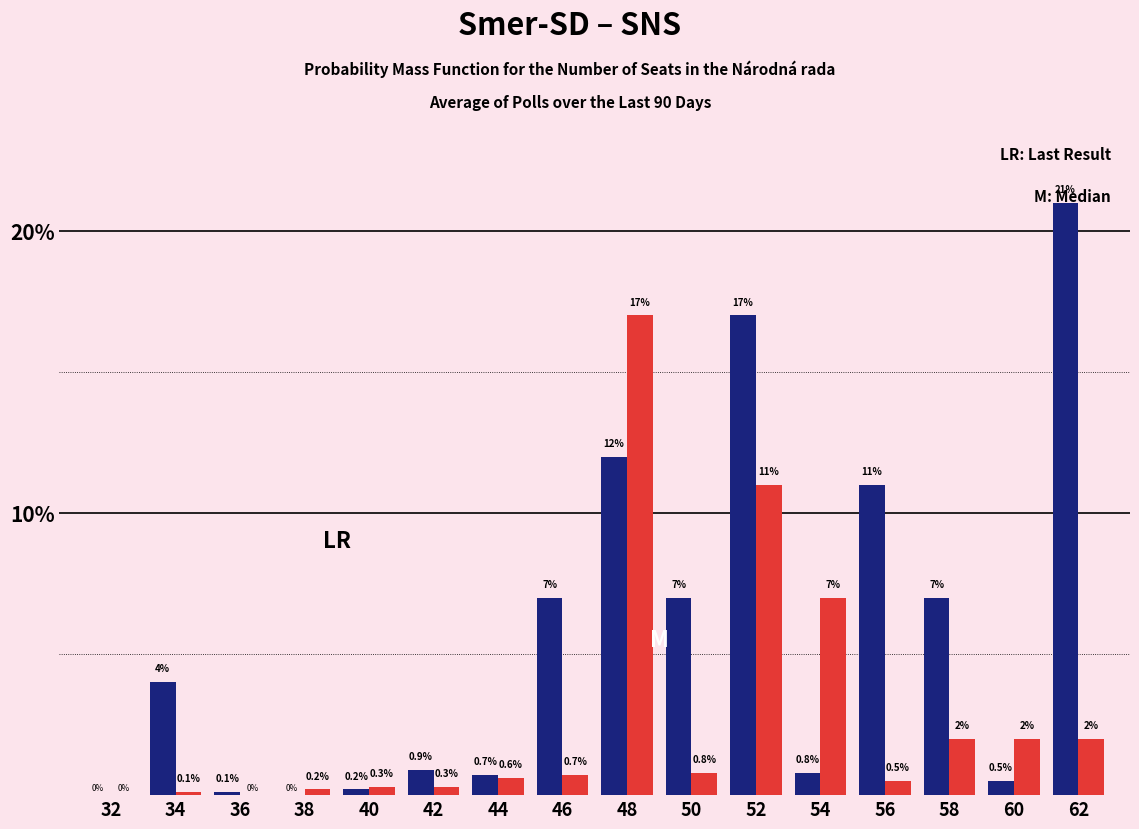

Reading right to left, extract all data points from this chart.

Smer-SD: 62=21.0	60=0.5	58=7.0	56=11.0	54=0.8	52=17.0	50=7.0	48=12.0	46=7.0	44=0.7	42=0.9	40=0.2	38=0.0	36=0.1	34=4.0	32=0.0
SNS: 62=2.0	60=2.0	58=2.0	56=0.5	54=7.0	52=11.0	50=0.8	48=17.0	46=0.7	44=0.6	42=0.3	40=0.3	38=0.2	36=0.0	34=0.1	32=0.0